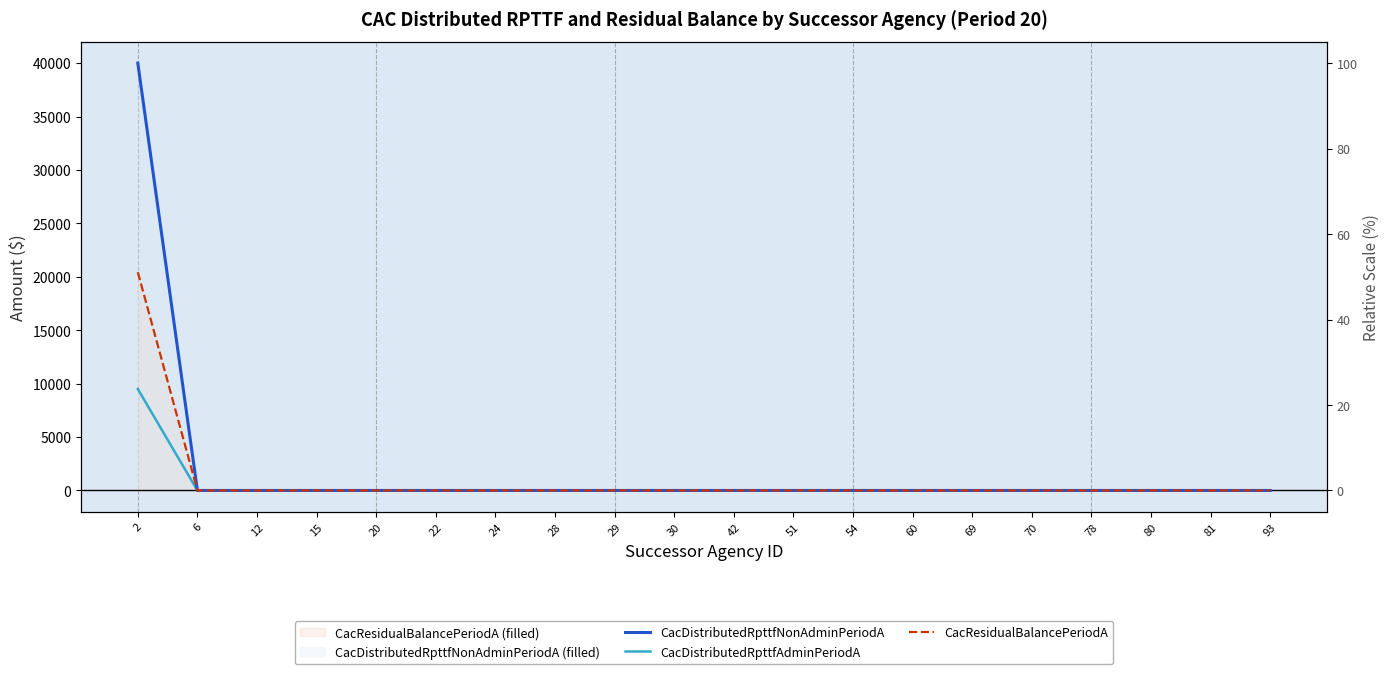

True or false: CacDistributedRpttfNonAdminPeriodA has more than 0 interior local peaks.

False